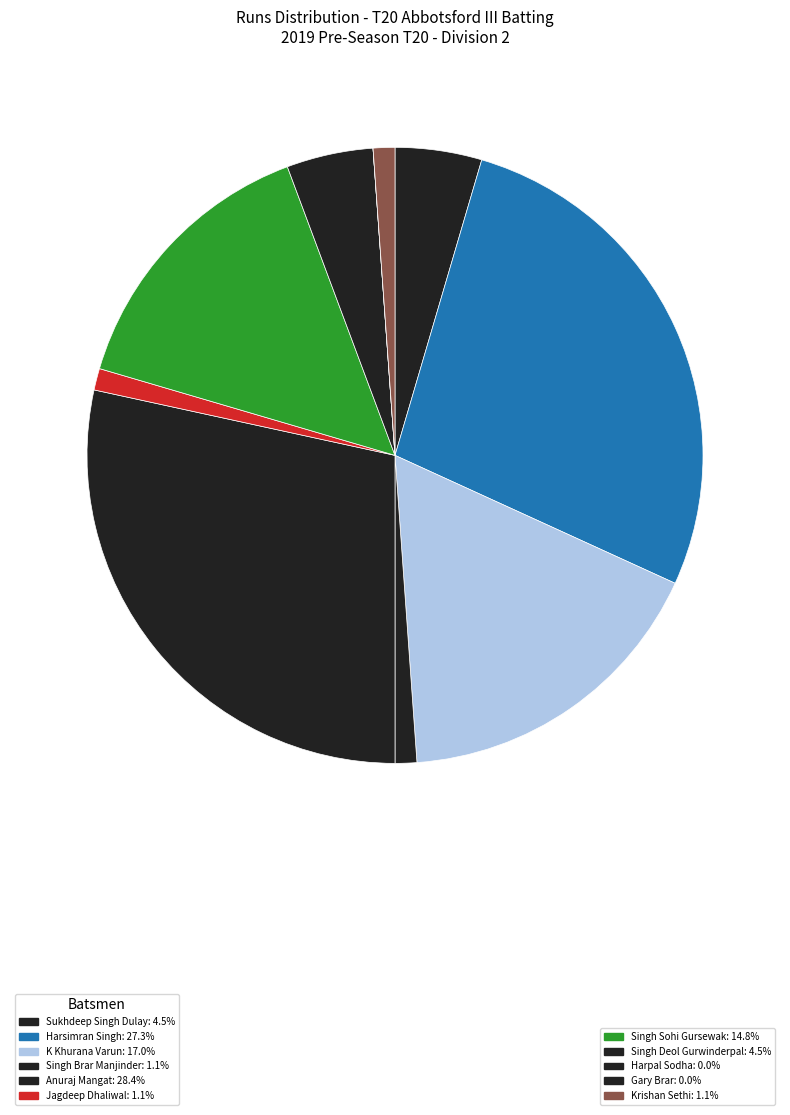

To the nearest percent, what is the difference between the largest and smallest slice percentages?

28%